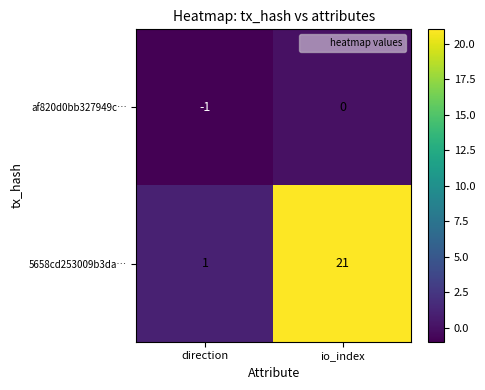

The value of af820d0bb327949c… at direction is -2. True or false?

False